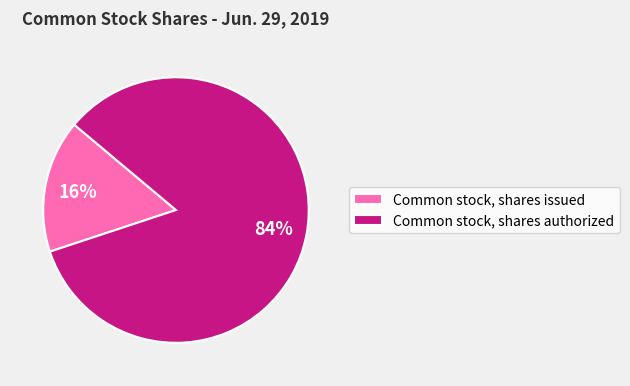

The Common stock, shares issued slice represents 16% of the pie. True or false?

True